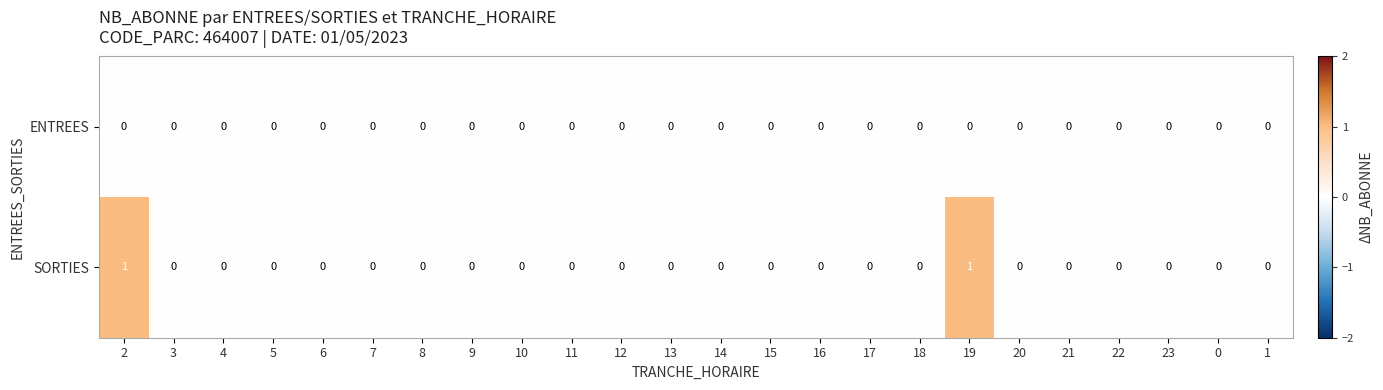

Which series has the largest total across all categories?

SORTIES